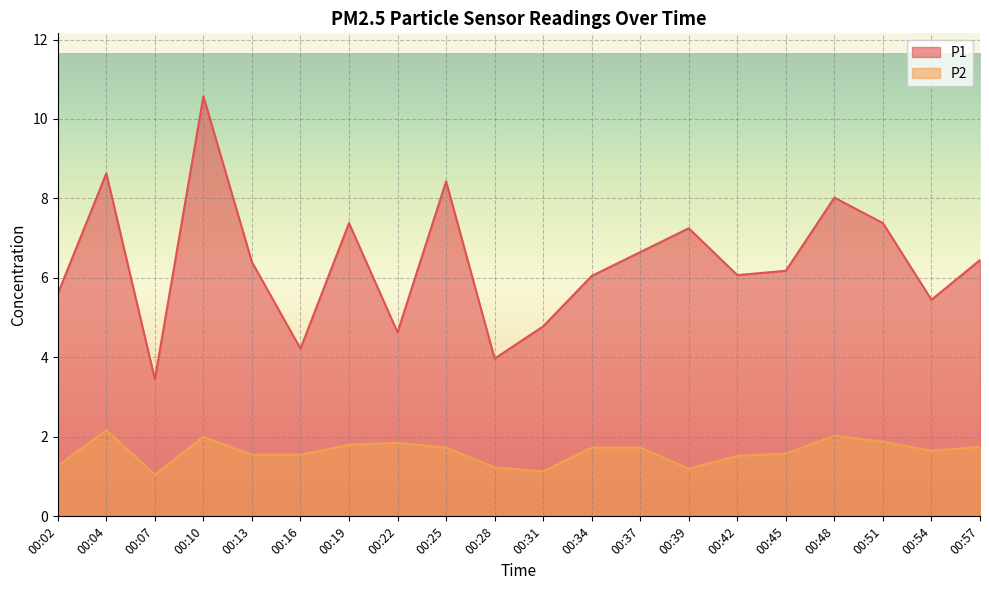

Reading left to right, what are all the values shown in this chart?

P1: 5.6	8.6	3.5	10.6	6.4	4.2	7.4	4.6	8.4	4.0	4.8	6.0	6.7	7.2	6.1	6.2	8.0	7.4	5.5	6.5
P2: 1.3	2.2	1.1	2.0	1.6	1.6	1.8	1.9	1.7	1.2	1.1	1.7	1.7	1.2	1.5	1.6	2.0	1.9	1.6	1.8